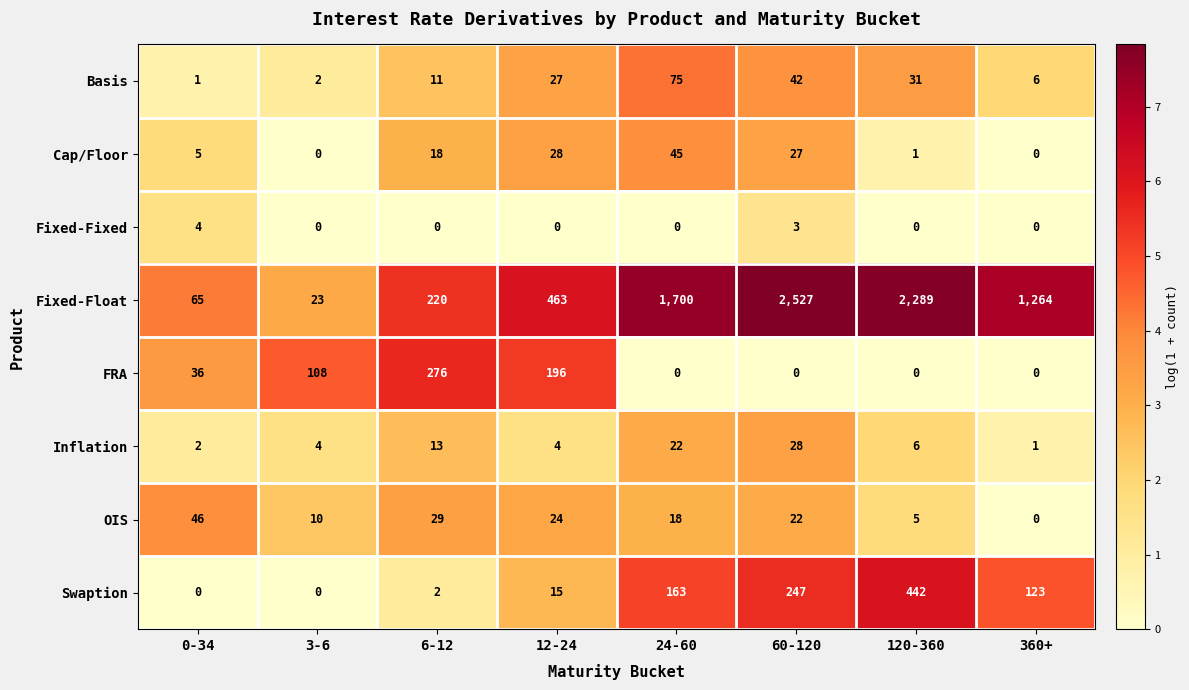

At how many categories does at least one series exceed 3?

8